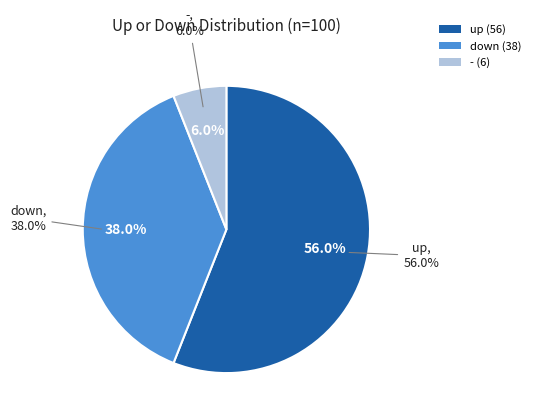

What is the total percentage of down and up?

94.0%